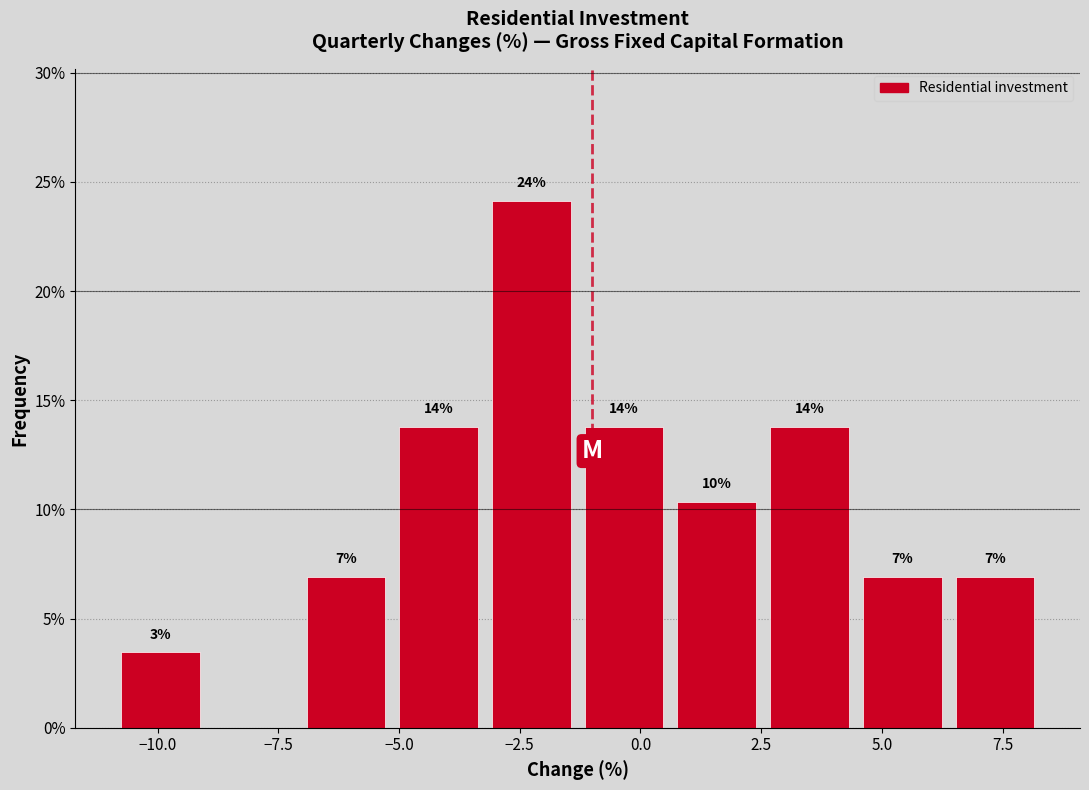

Read against the x-axis, roughly where is the centre of the tallest bar?

-2.5